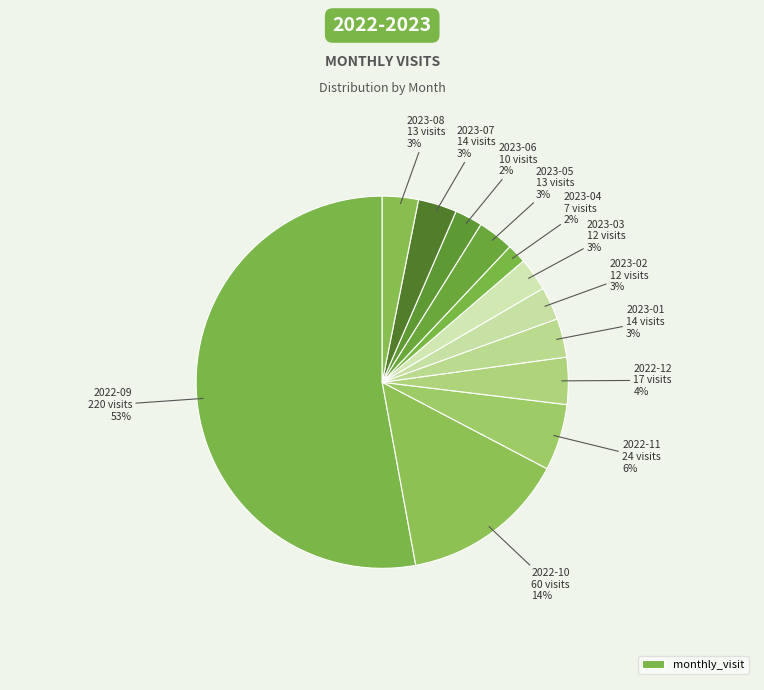

How many slices are in this pie chart?

12